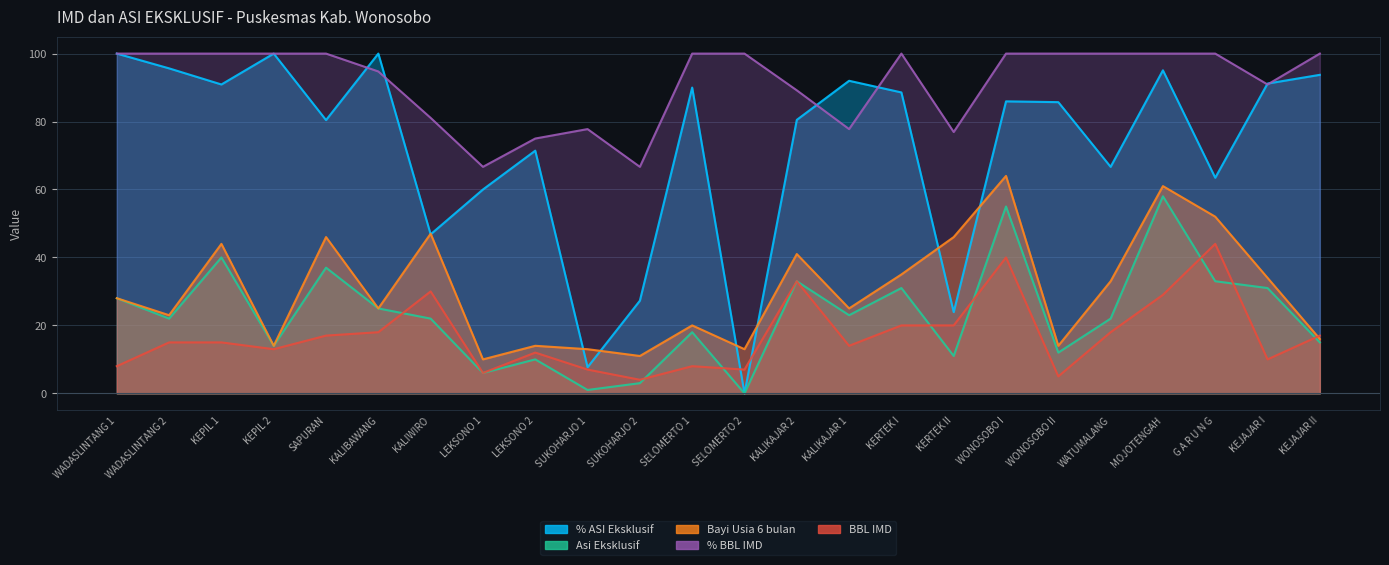

What is the label of the 14th point from the right?

SUKOHARJO 2